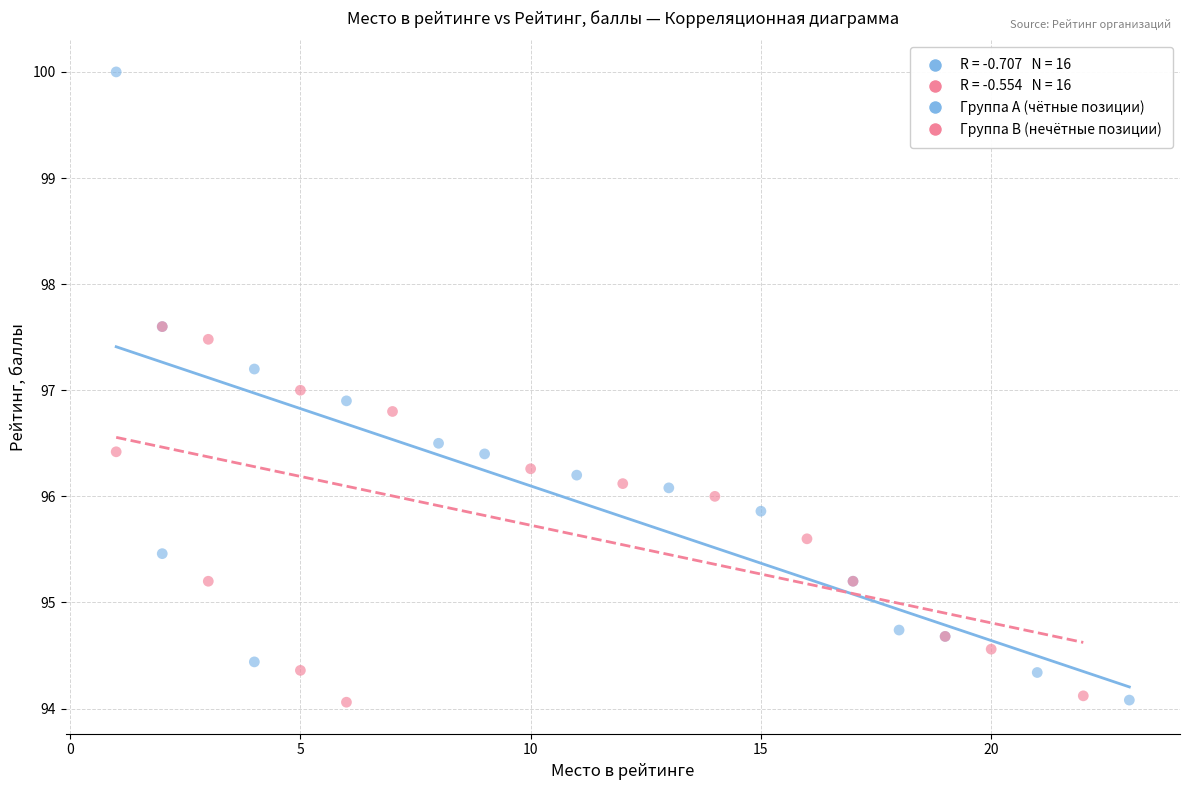

Which series contains the highest Y value?

Группа A (чётные позиции)